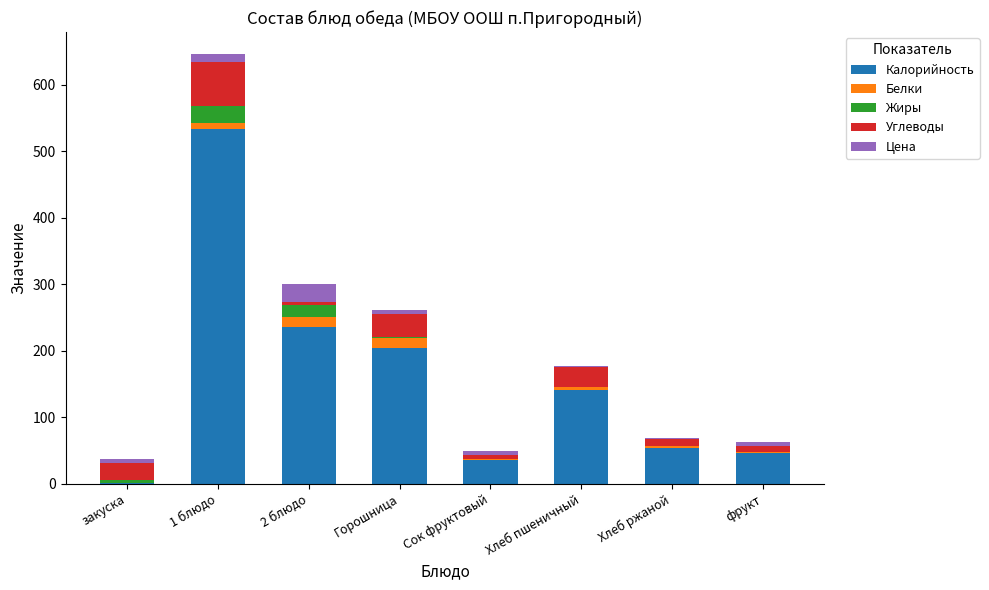

Count the number of categories in the chart.

8